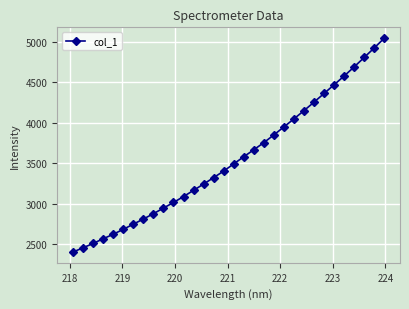

True or false: the data has more than 2 interior local peaks.

False